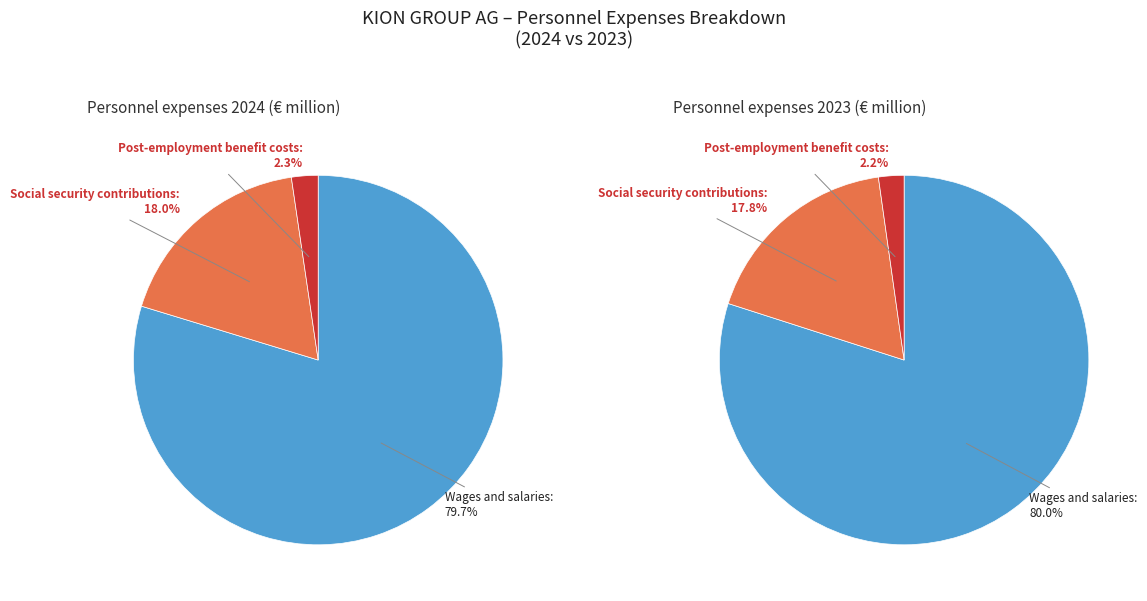

True or false: Social security contributions accounts for 25% of the total.

False